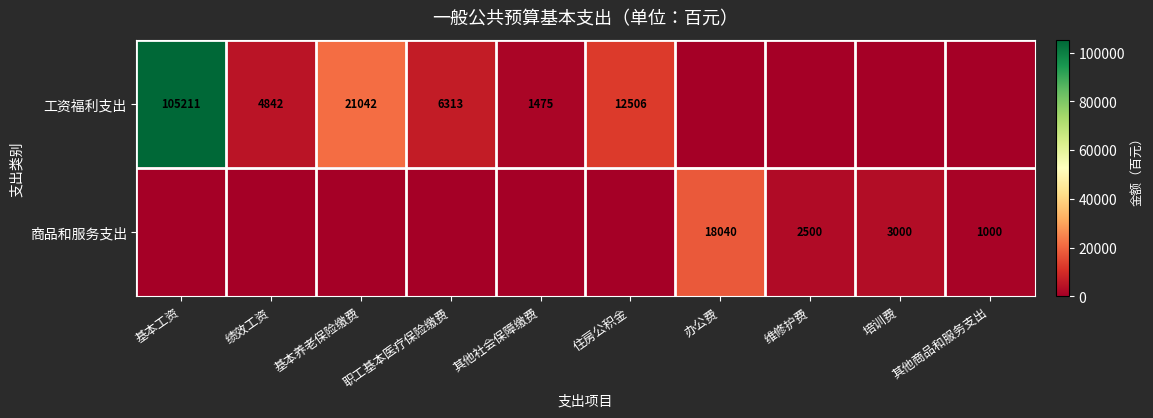

True or false: 商品和服务支出 has a value of 1333 at 其他商品和服务支出.

False